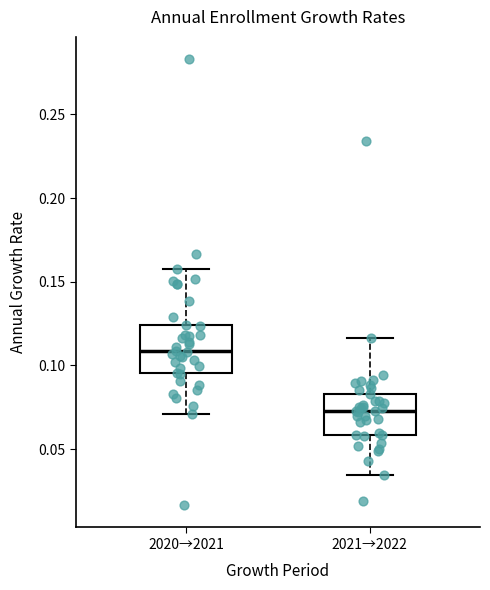

Reading left to right, transcribe this box plot: for each box, give where its median line is, the range the box spans, and where its two whiskers end, as read against the y-axis. The values are not printed on the chart, so give them approximately, as read against the axis.

2020→2021: median 0.110, box 0.095 to 0.125, whiskers 0.070 to 0.160
2021→2022: median 0.075, box 0.060 to 0.085, whiskers 0.035 to 0.115